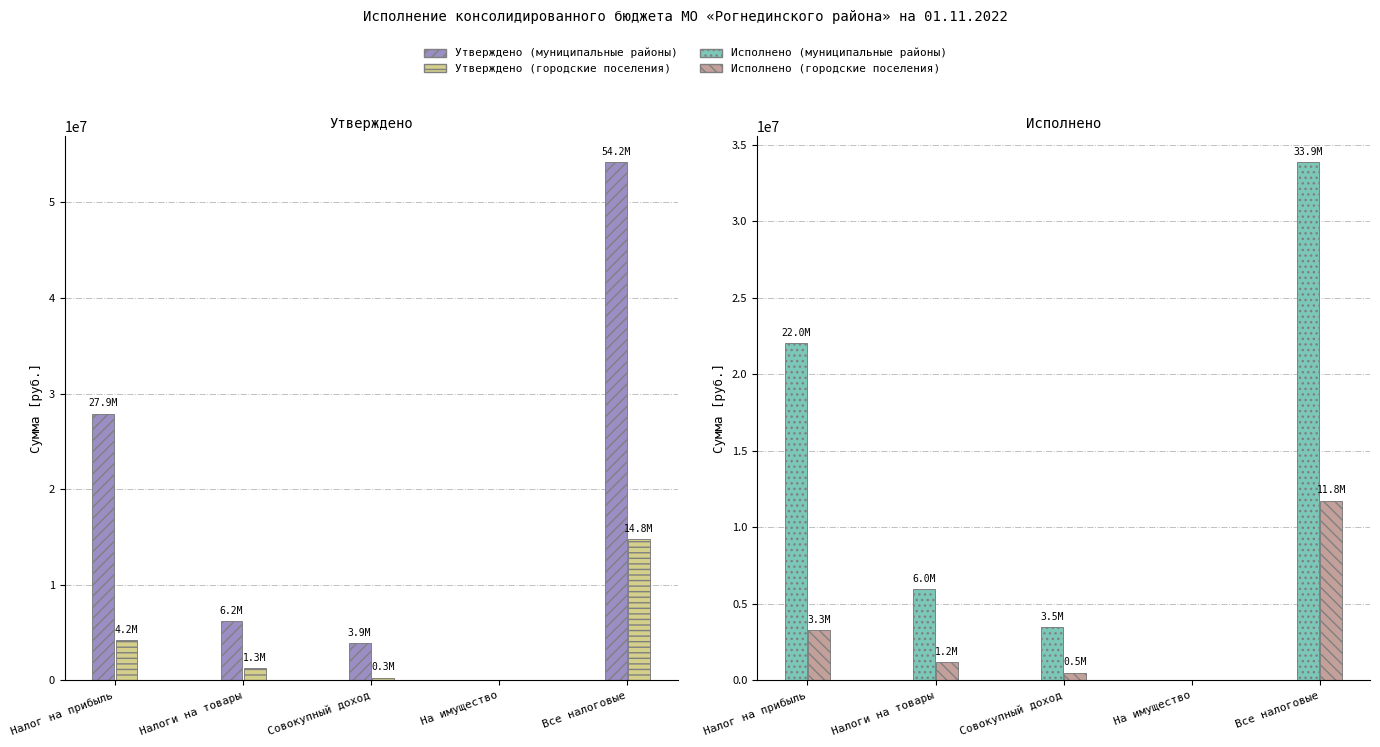

At which label does Исполнено (городские поселения) first exceed 1208762?

Налог на прибыль